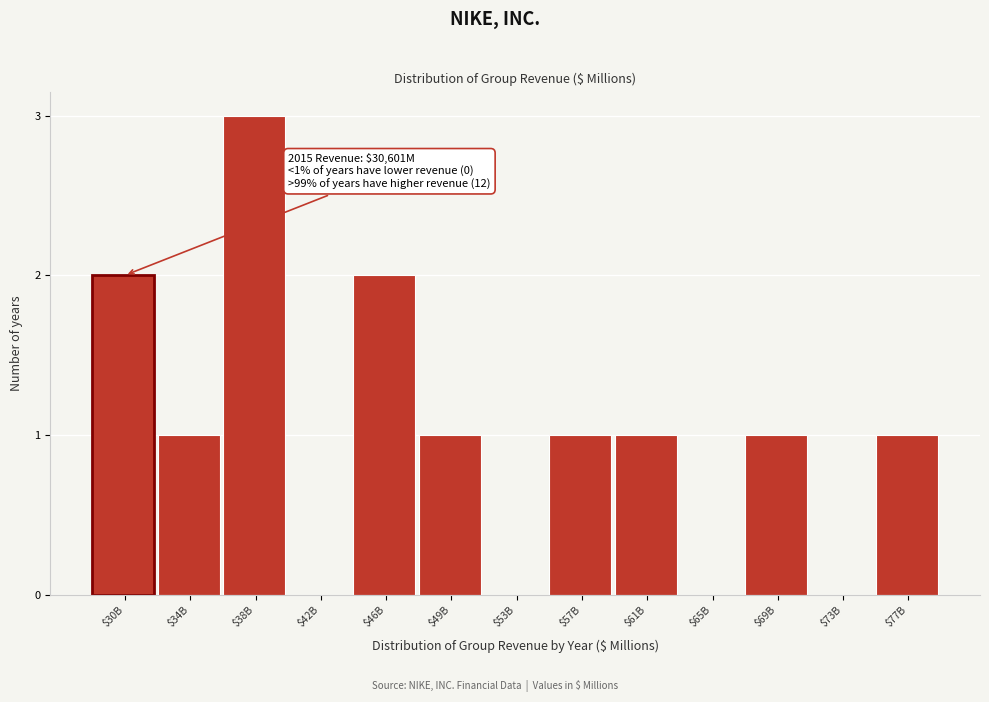

What is the maximum value shown in the chart?

3